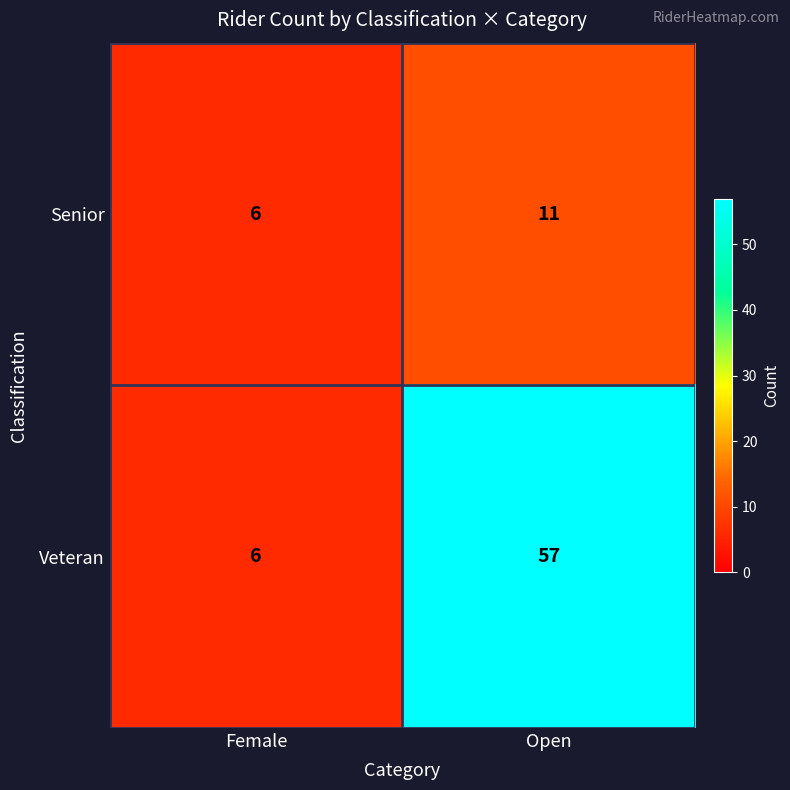

True or false: Senior has a value of 6 at Female.

True